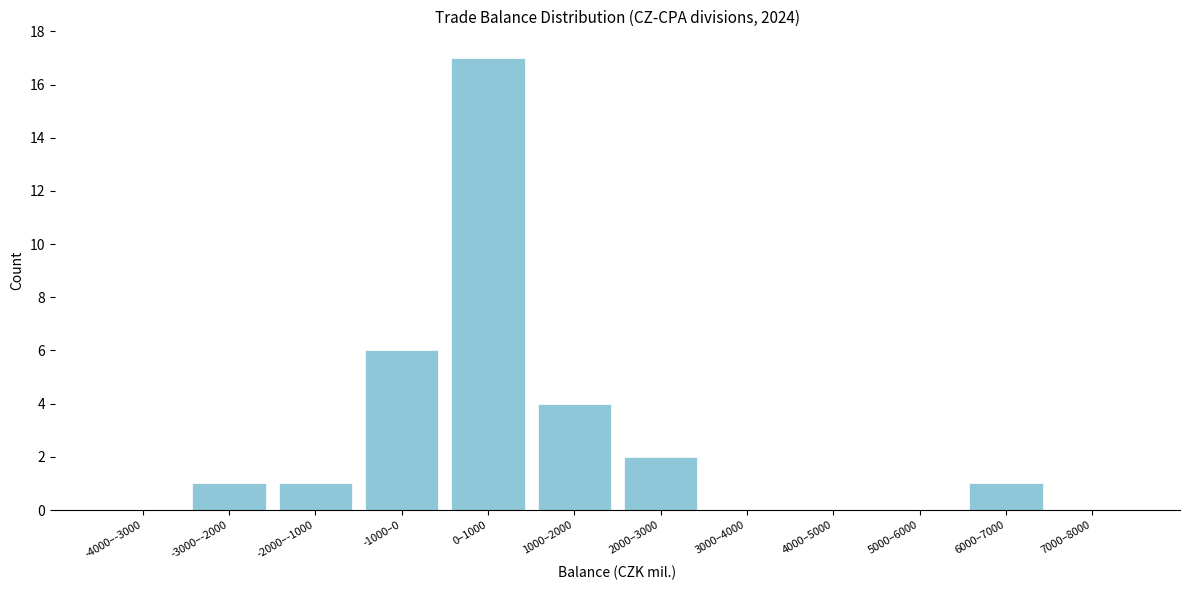

Reading left to right, transcribe all the data shown in this chart.

-4000–-3000=0	-3000–-2000=1	-2000–-1000=1	-1000–0=6	0–1000=17	1000–2000=4	2000–3000=2	3000–4000=0	4000–5000=0	5000–6000=0	6000–7000=1	7000–8000=0